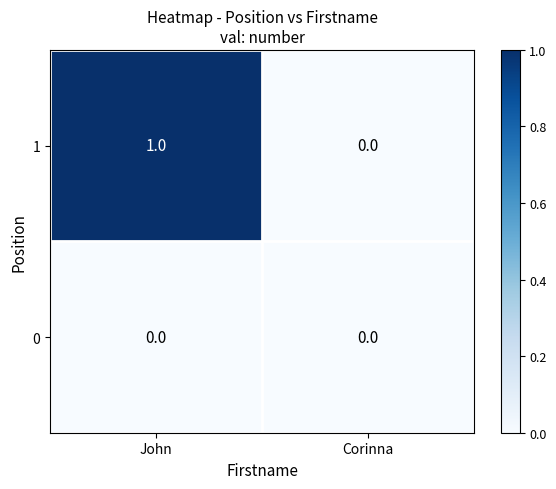

At which category does the chart reach its peak across all series?

John